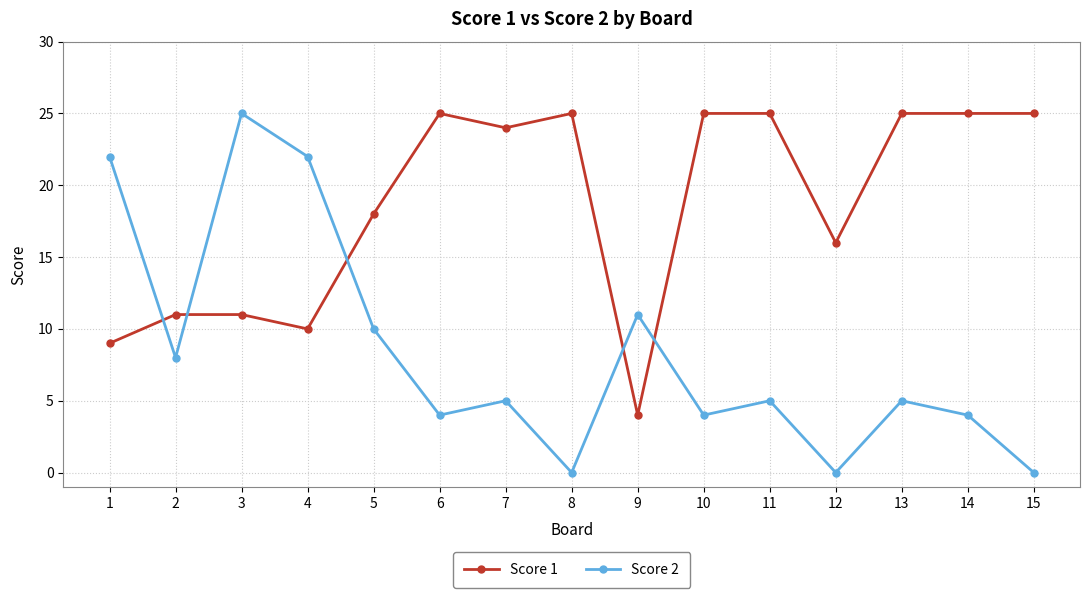

What is the difference between the second highest and second lowest values in the Score 1 series?

16